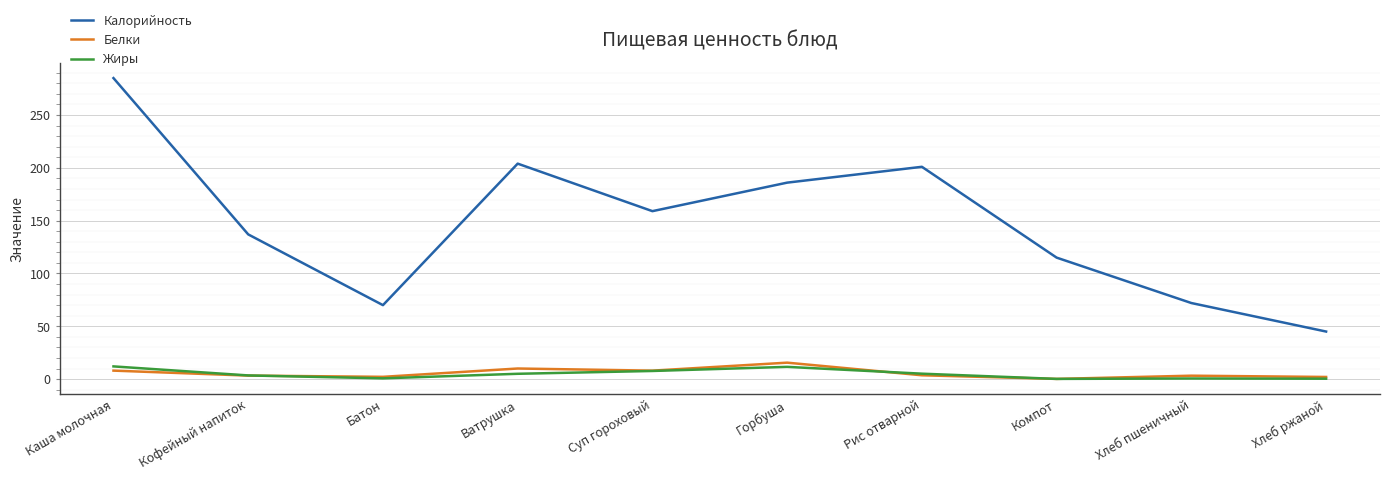

True or false: Белки and Калорийность cross at least once.

False